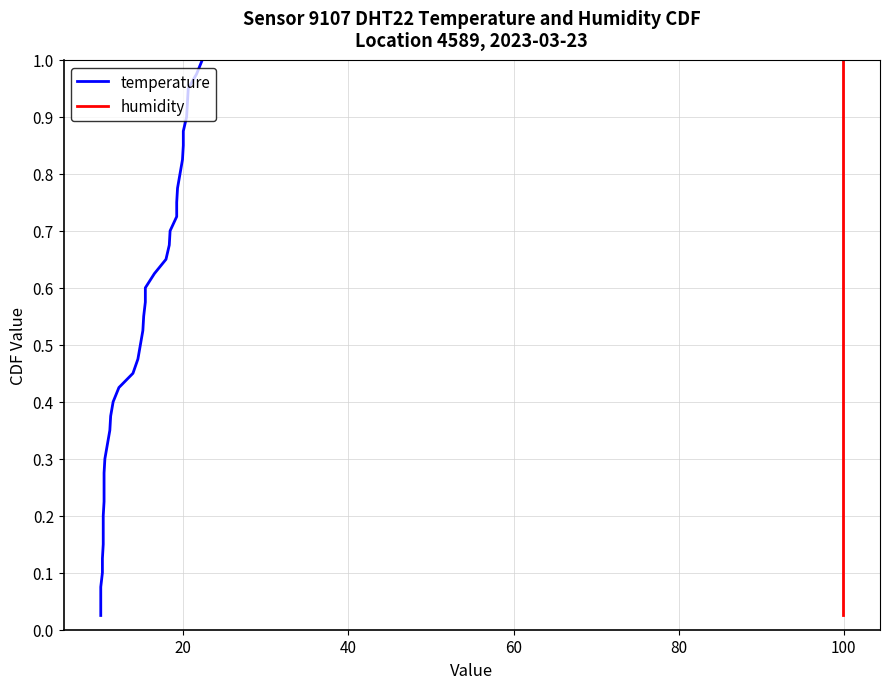

What is the value of the temperature point at the 39th from the left?

1.0